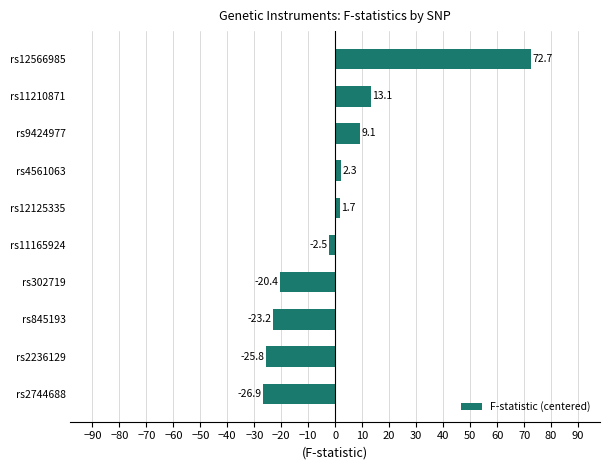

Reading bottom to top, list all the values displayed in this chart.

rs2744688=-26.9	rs2236129=-25.8	rs845193=-23.2	rs302719=-20.4	rs11165924=-2.5	rs12125335=1.7	rs4561063=2.3	rs9424977=9.1	rs11210871=13.1	rs12566985=72.7